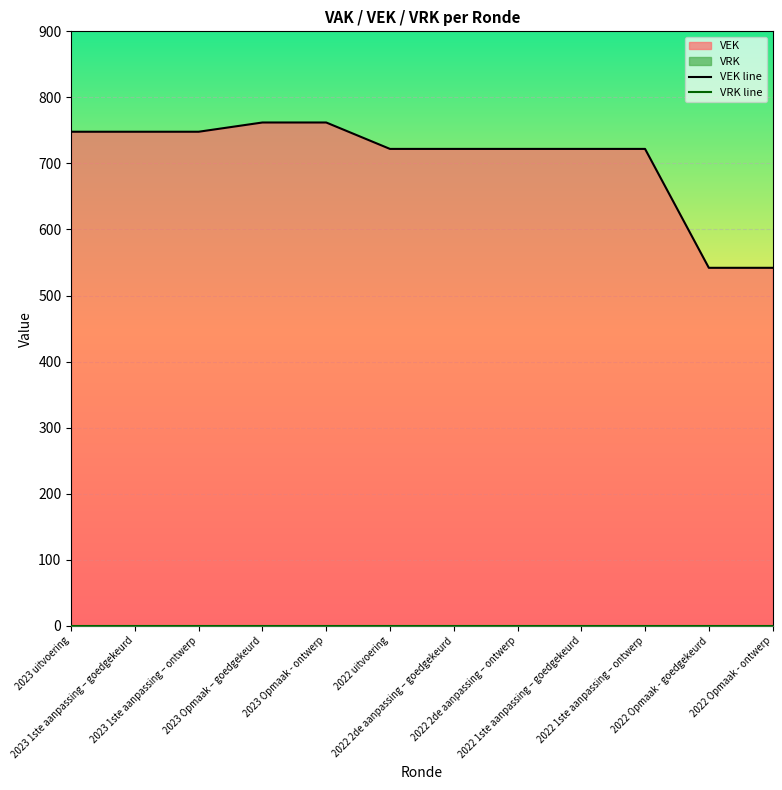

True or false: VEK line and VRK line cross at least once.

False